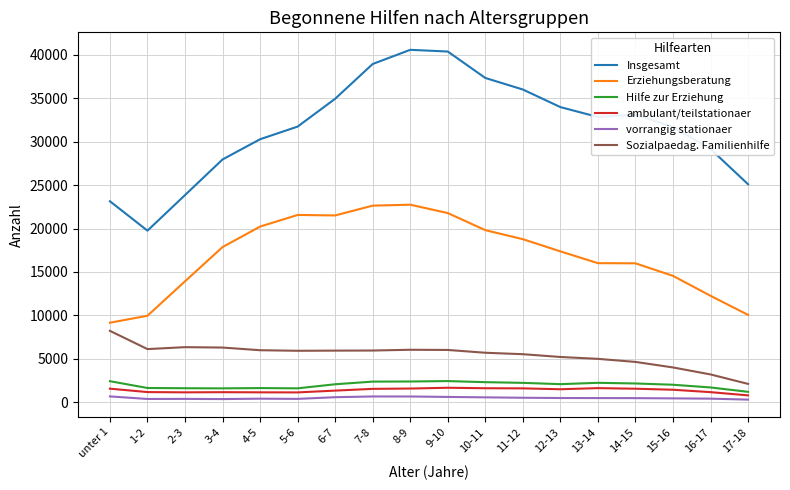

What is the maximum value for ambulant/teilstationaer?

1676